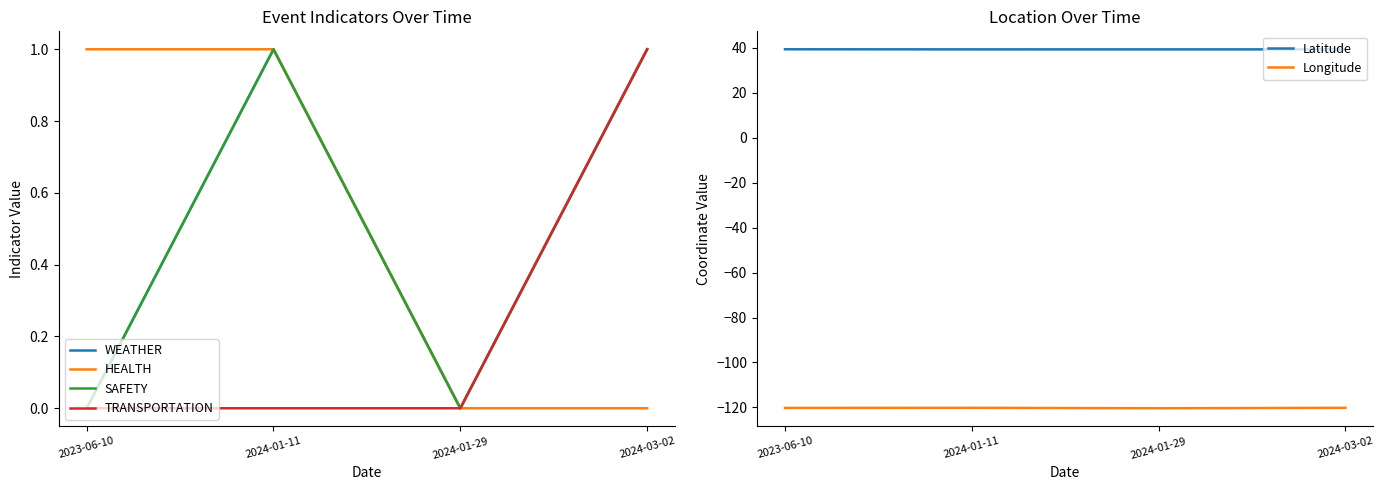

At 2024-03-02, list the series in order from smallest to largest.

Longitude, HEALTH, WEATHER, SAFETY, TRANSPORTATION, Latitude